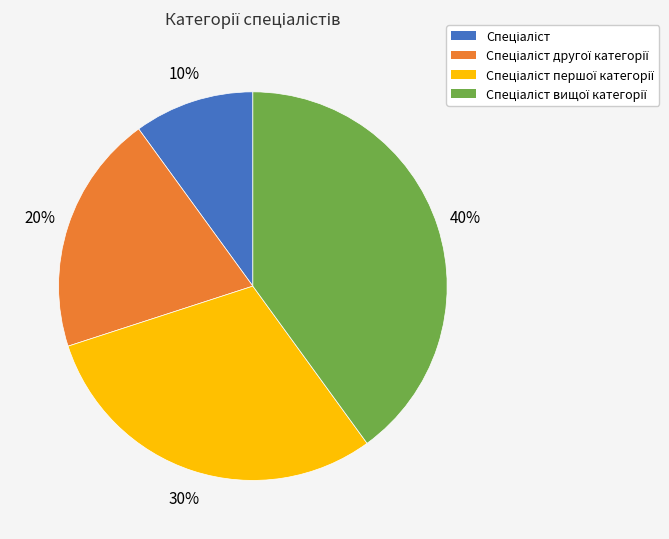

To the nearest percent, what is the average slice percentage?

25%